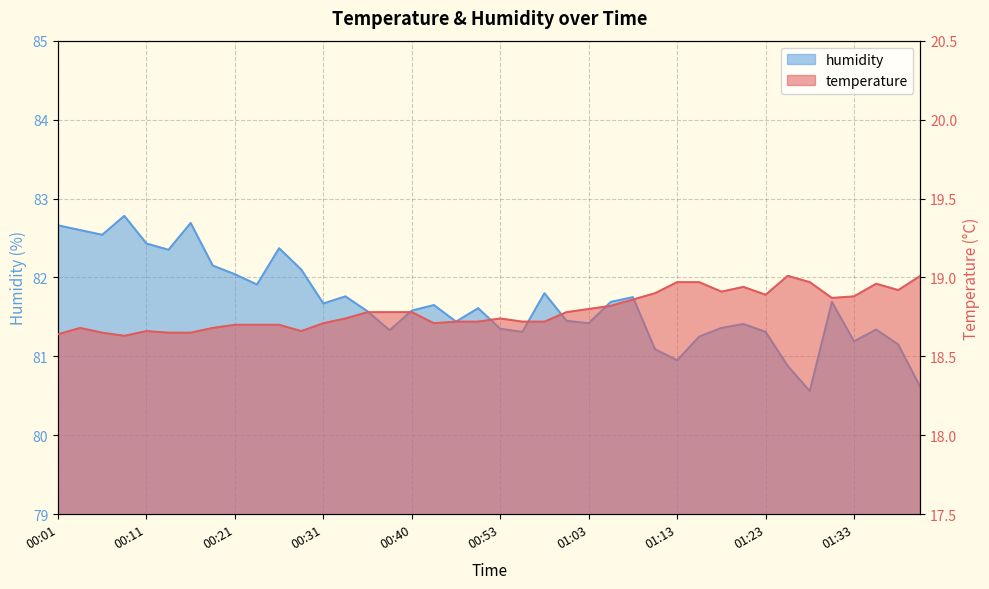

Which series has the largest total across all categories?

humidity